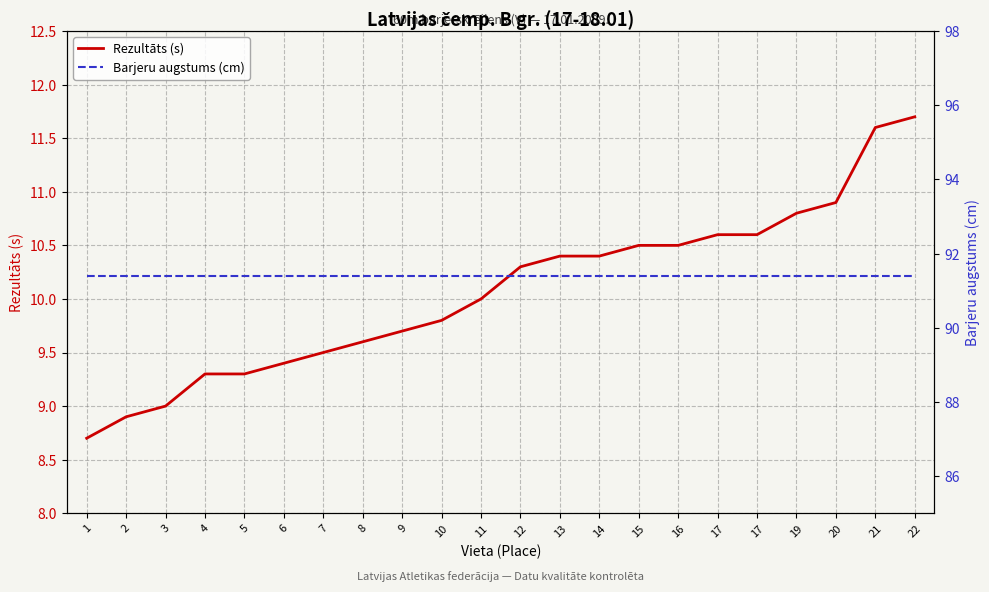

Reading left to right, extract all data points from this chart.

Rezultāts (s): 1=8.7	2=8.9	3=9.0	4=9.3	5=9.3	6=9.4	7=9.5	8=9.6	9=9.7	10=9.8	11=10.0	12=10.3	13=10.4	14=10.4	15=10.5	16=10.5	17=10.6	17=10.6	19=10.8	20=10.9	21=11.6	22=11.7
Barjeru augstums (cm): 1=91.4	2=91.4	3=91.4	4=91.4	5=91.4	6=91.4	7=91.4	8=91.4	9=91.4	10=91.4	11=91.4	12=91.4	13=91.4	14=91.4	15=91.4	16=91.4	17=91.4	17=91.4	19=91.4	20=91.4	21=91.4	22=91.4